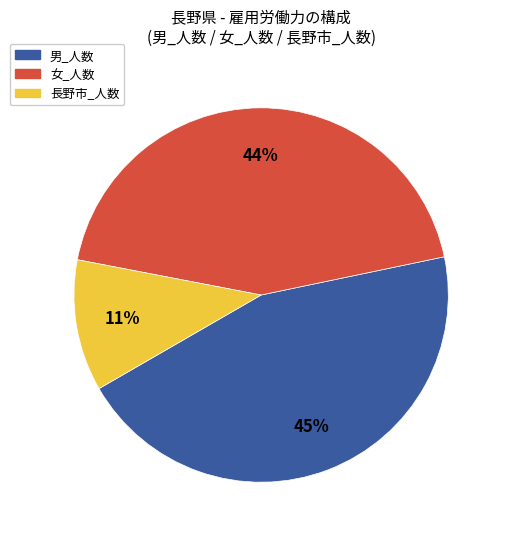

Is there a majority slice in this chart?

No